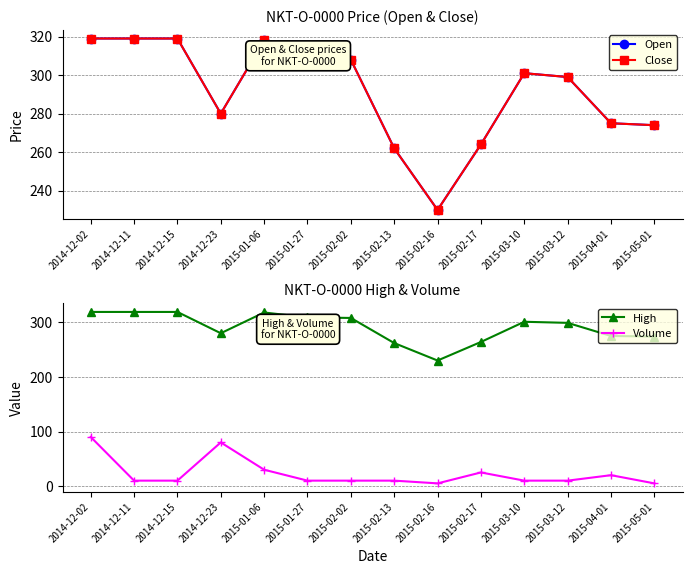

True or false: Volume and Close cross at least once.

False